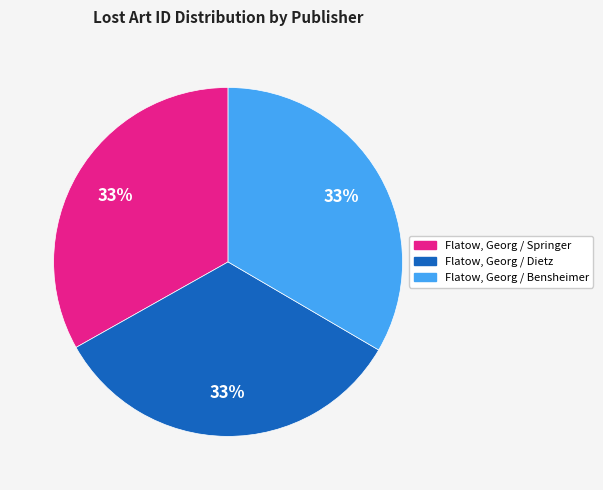

Do Flatow, Georg / Dietz and Flatow, Georg / Bensheimer together represent more than half of the pie?

Yes